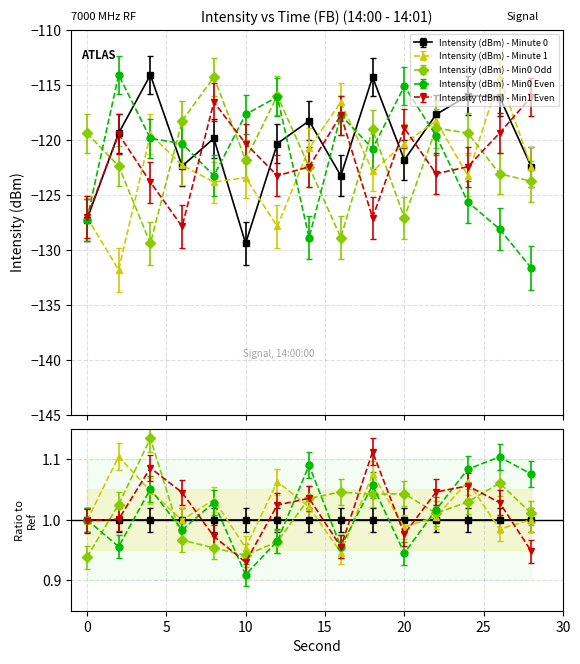

True or false: Intensity (dBm) - Min0 Even and Intensity (dBm) - Min0 Odd intersect in this chart.

True